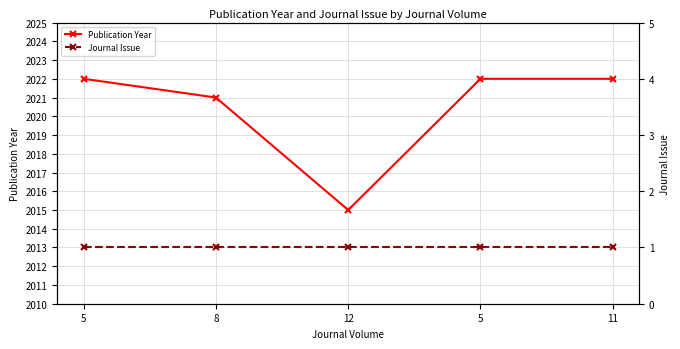

The value of Journal Issue at 11 is 1. True or false?

True